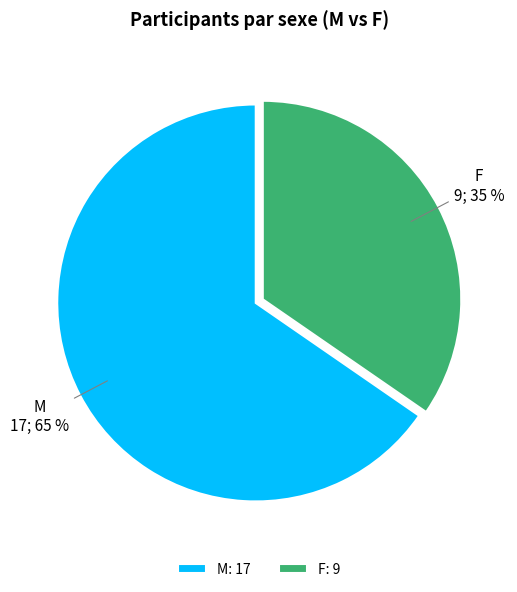

Is there a majority slice in this chart?

Yes